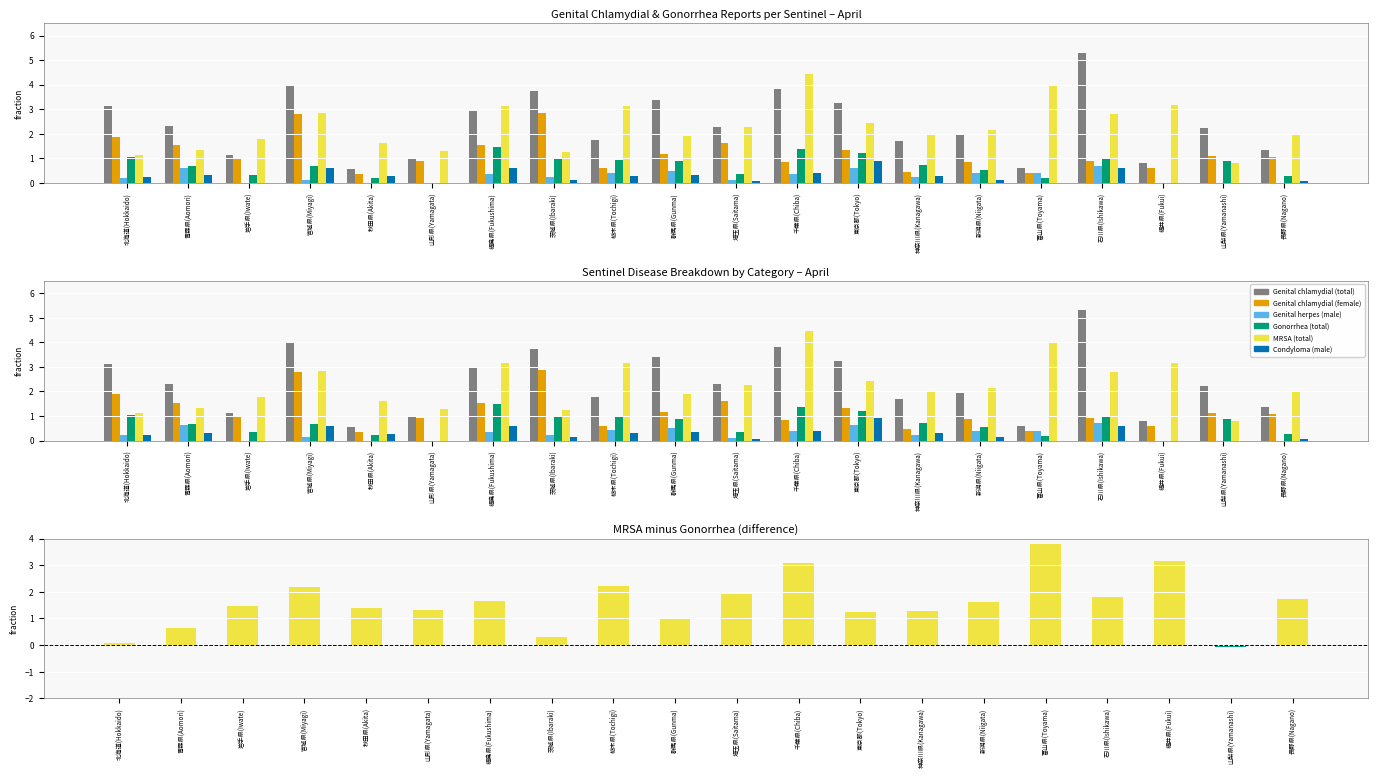

What is the label of the 9th bar from the right?

千葉県(Chiba)